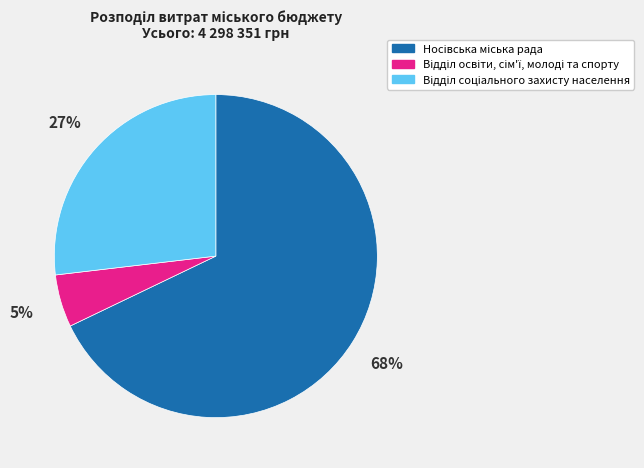

Is there a majority slice in this chart?

Yes